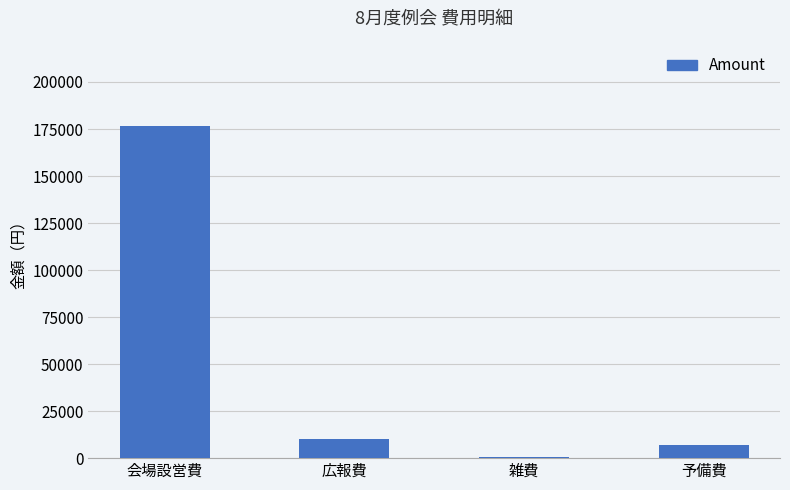

What is the label of the 3rd bar from the right?

広報費